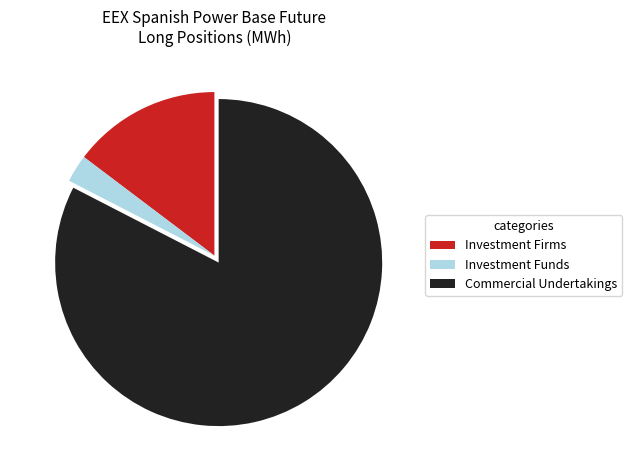

How many segments does this pie chart have?

3